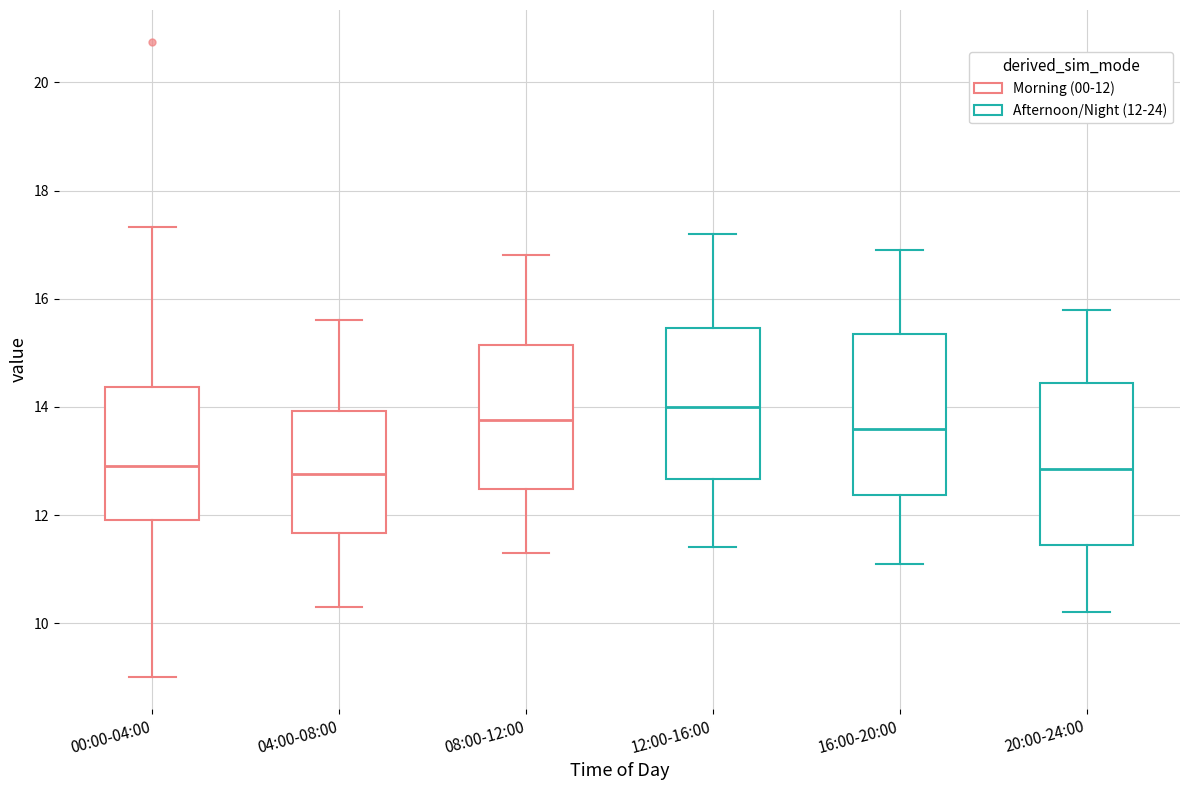

Where does the median line of the box for 12:00-16:00 sit on the y-axis? The values are not printed on the chart, so give them approximately, as read against the axis.

14.0